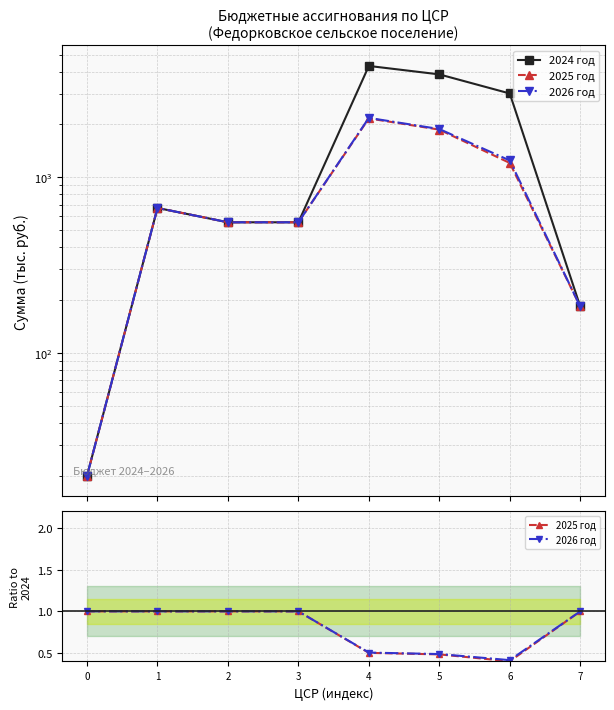

Which series has the largest total across all categories?

2024 год